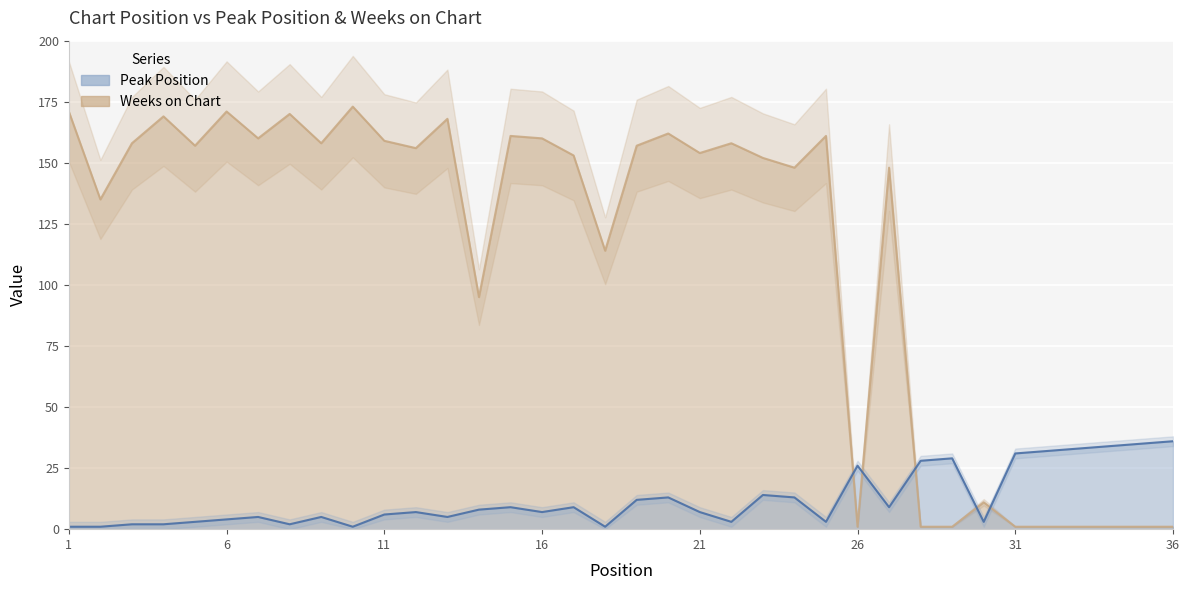

Which series has the widest spread of values?

Weeks on Chart